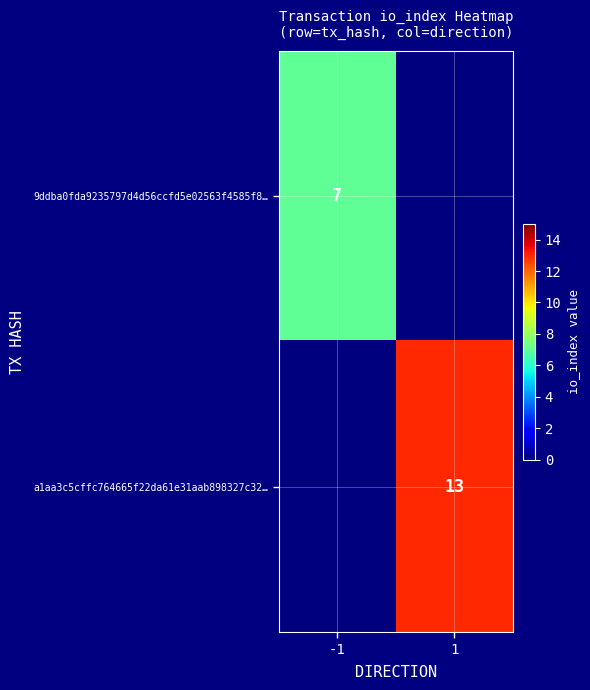

True or false: a1aa3c5cffc764665f22da61e31aab898327c32… has a value of 17 at 1.

False